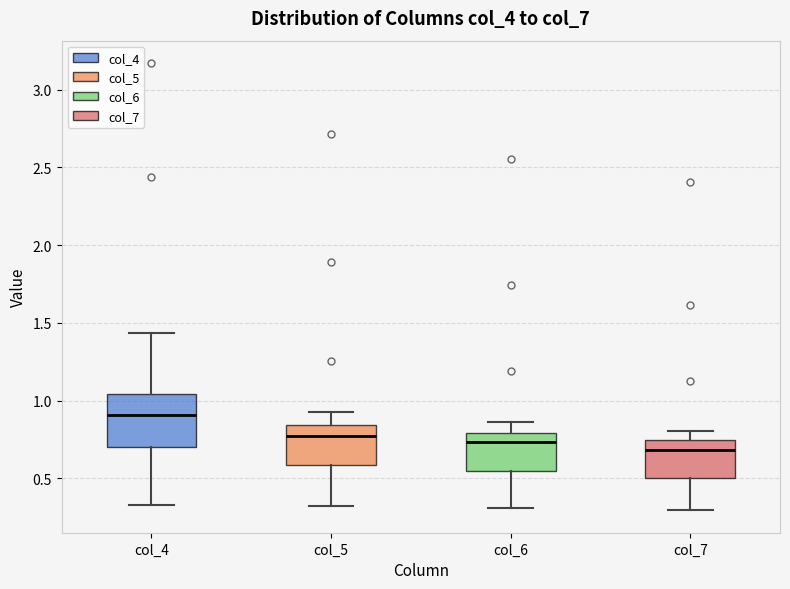

Reading left to right, transcribe this box plot: for each box, give where its median line is, the range the box spans, and where its two whiskers end, as read against the y-axis. The values are not printed on the chart, so give them approximately, as read against the axis.

col_4: median 0.90, box 0.70 to 1.05, whiskers 0.35 to 1.45
col_5: median 0.75, box 0.60 to 0.85, whiskers 0.30 to 0.95
col_6: median 0.75, box 0.55 to 0.80, whiskers 0.30 to 0.85
col_7: median 0.70, box 0.50 to 0.75, whiskers 0.30 to 0.80